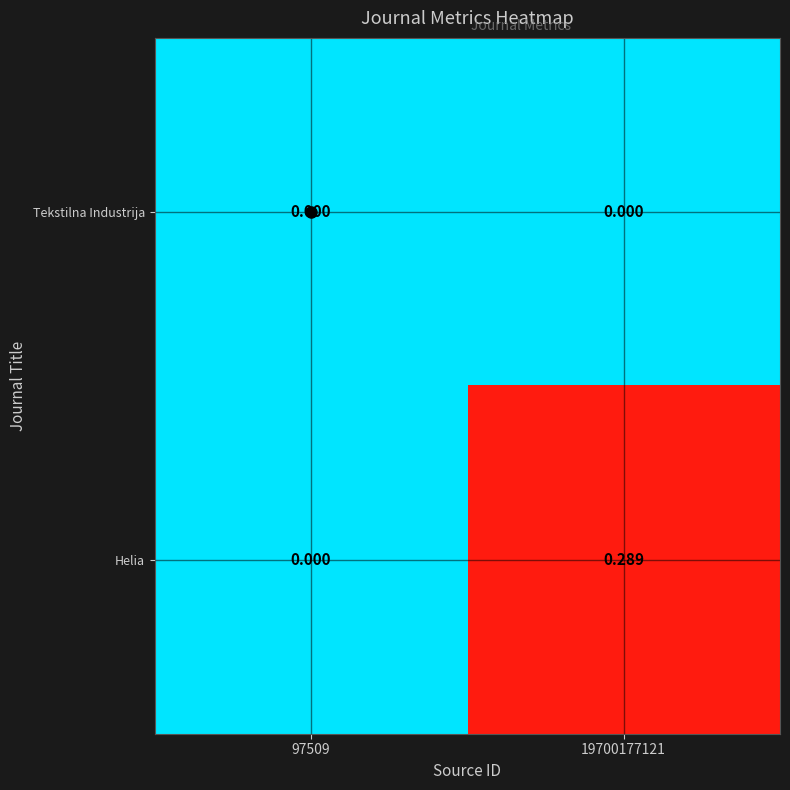

Which series has the largest total across all categories?

Helia